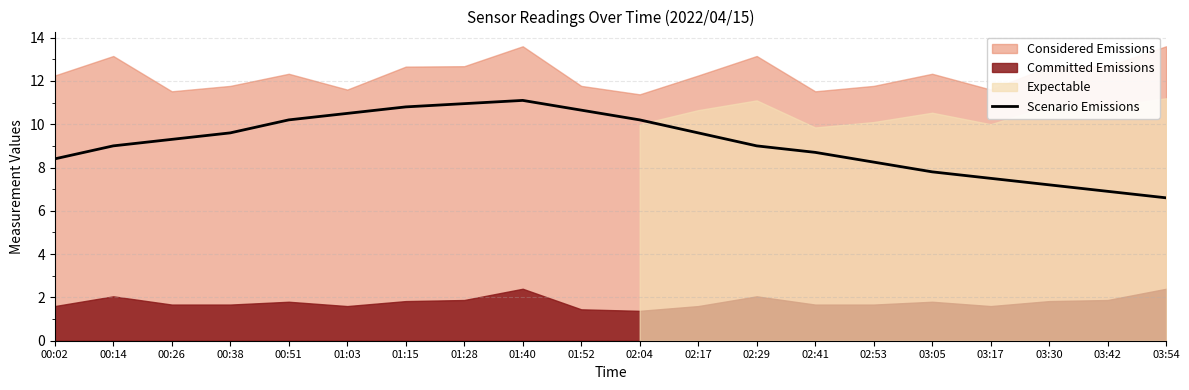

True or false: the data has more than 2 interior local peaks.

False